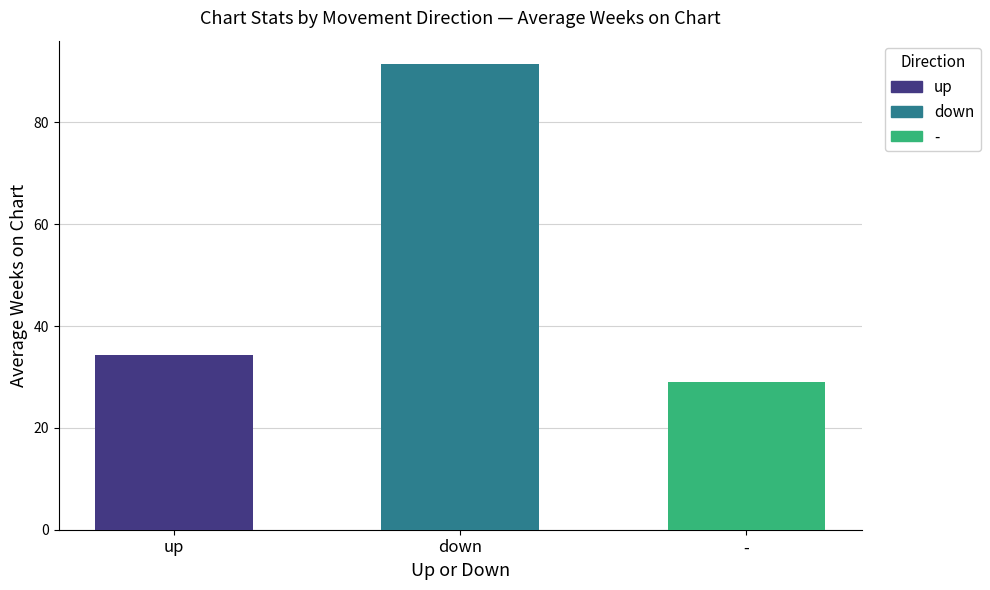

Rank the categories by value from lowest to highest.

-, up, down